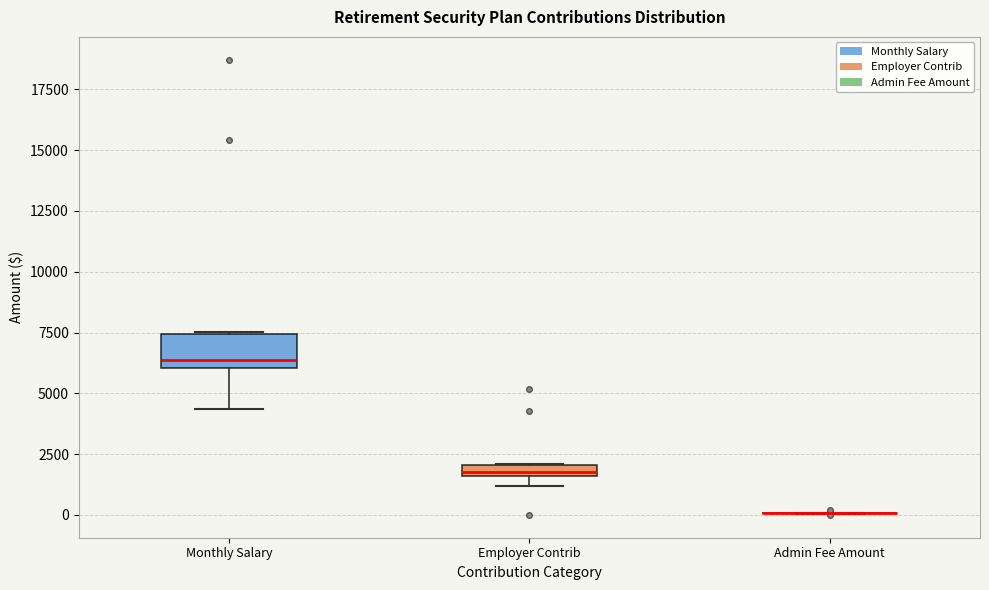

Which box is the tallest, from its lower edge to its upper edge?

Monthly Salary